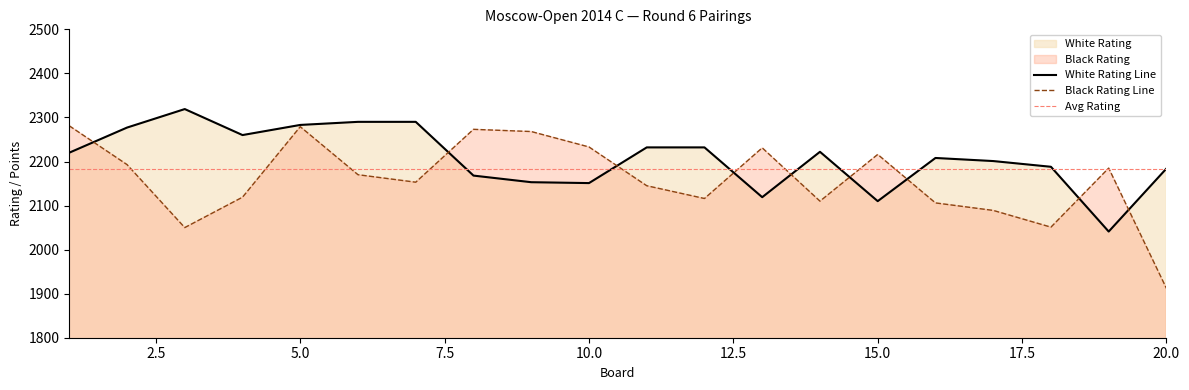

Reading left to right, transcribe all the data shown in this chart.

White Rating: 1=2220	2=2277	3=2319	4=2260	5=2283	6=2290	7=2290	8=2168	9=2153	10=2151	11=2232	12=2232	13=2119	14=2222	15=2110	16=2208	17=2201	18=2188	19=2041	20=2184
Black Rating: 1=2281	2=2193	3=2050	4=2119	5=2279	6=2170	7=2153	8=2273	9=2268	10=2233	11=2145	12=2116	13=2231	14=2110	15=2216	16=2106	17=2089	18=2051	19=2185	20=1912